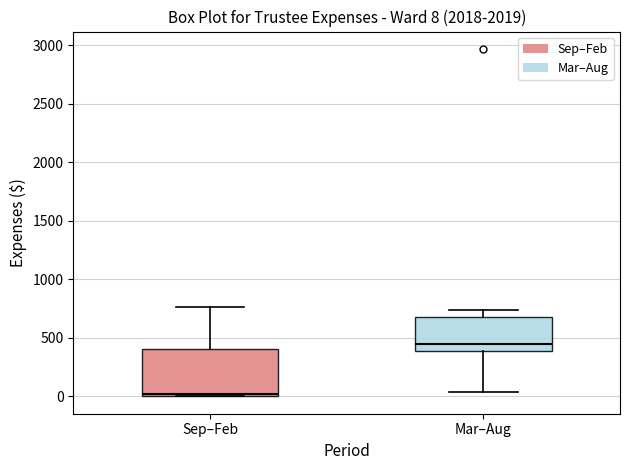

Which box has the highest median line?

Mar–Aug